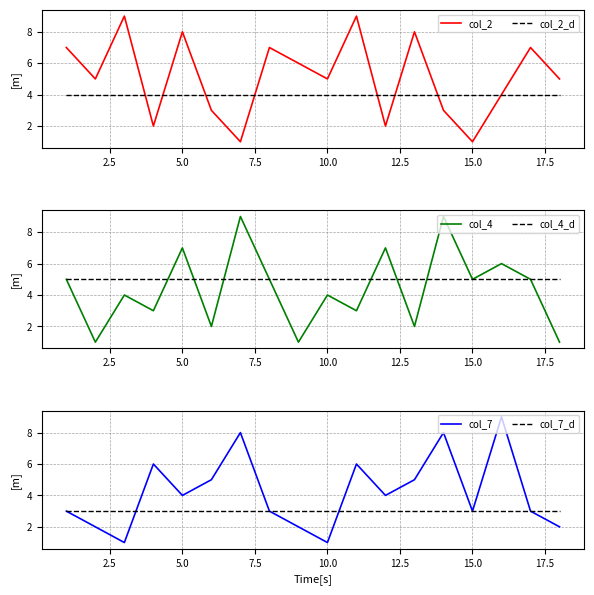

Which series has the largest total across all categories?

col_2